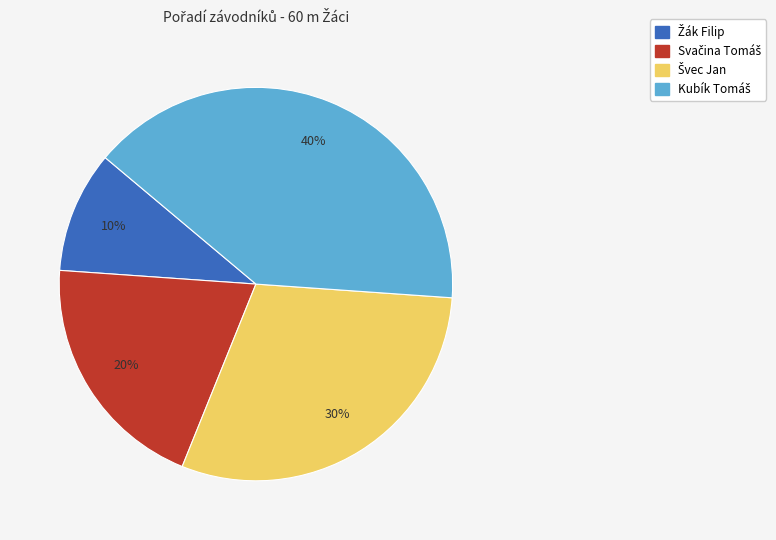

Is there any slice that represents more than half of the pie?

No